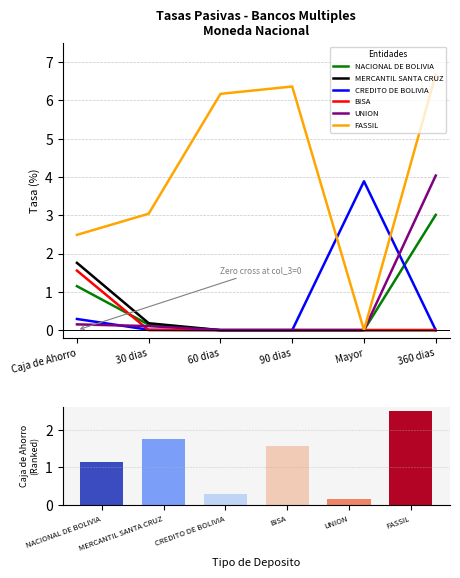

What is the label of the 3rd bar from the right?

90 dias